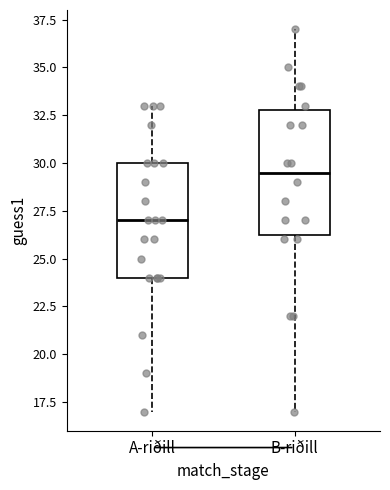

Which box has the highest median line?

B-riðill